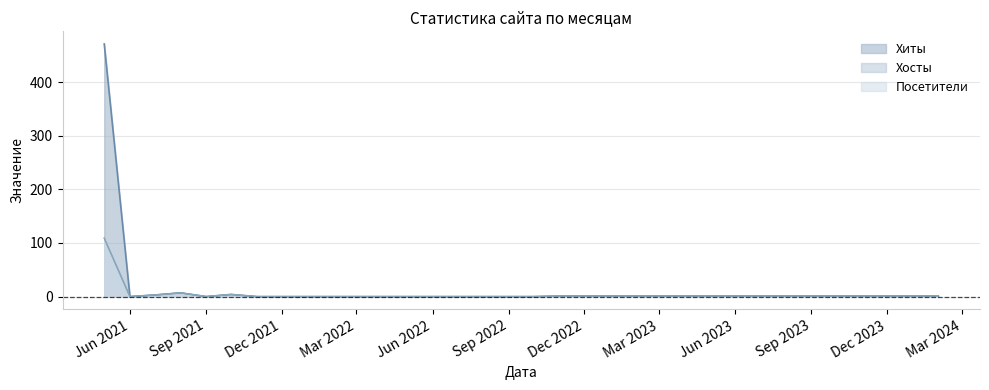

True or false: Посетители and Хосты intersect in this chart.

False